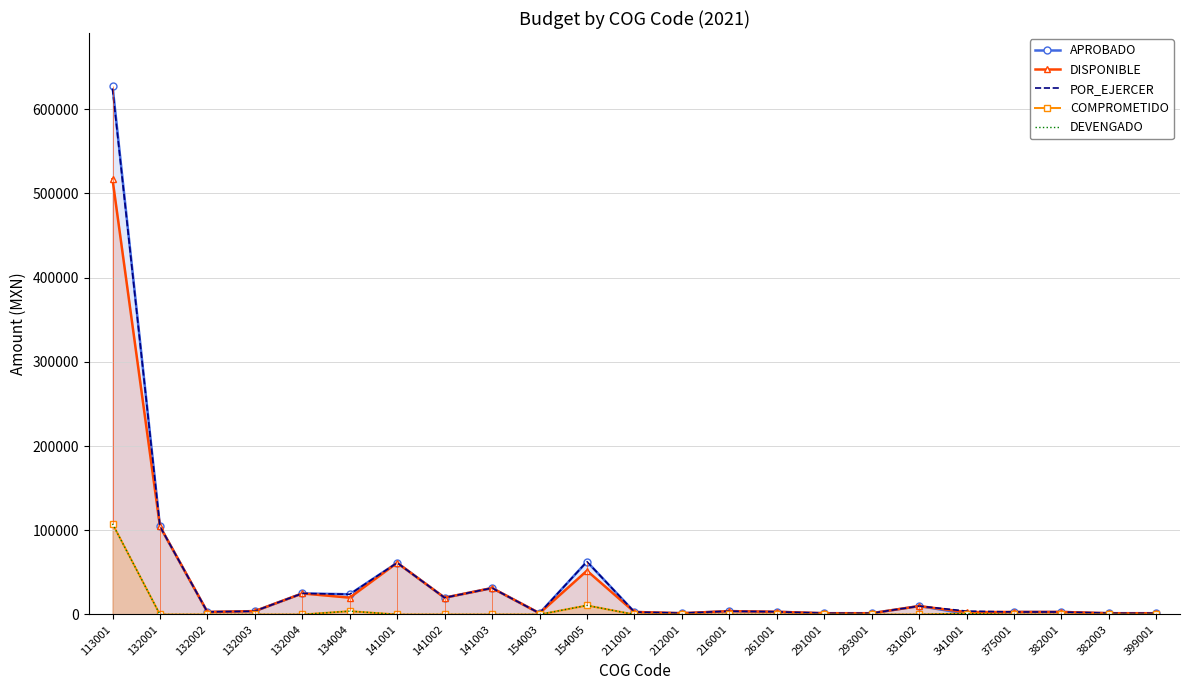

Which has a higher value, 375001 or 261001?

261001